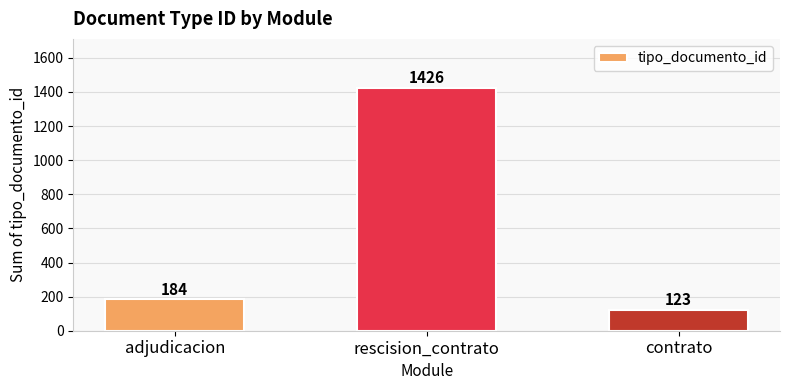

At which category does the chart reach its minimum across all series?

contrato